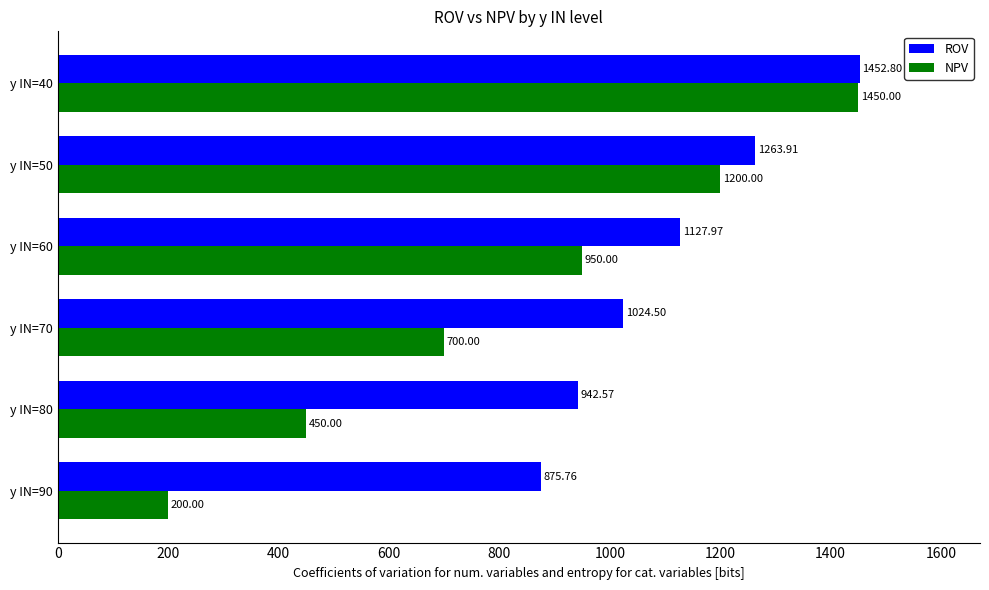

What is the difference between the second highest and minimum values in the NPV series?

1000.0